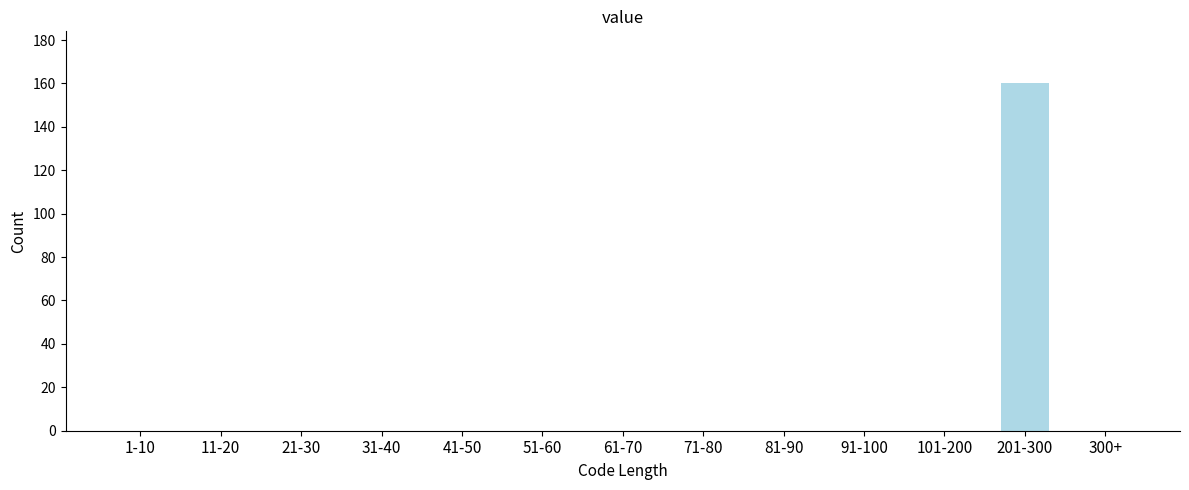

Reading left to right, what are all the values shown in this chart?

1-10=0	11-20=0	21-30=0	31-40=0	41-50=0	51-60=0	61-70=0	71-80=0	81-90=0	91-100=0	101-200=0	201-300=160	300+=0